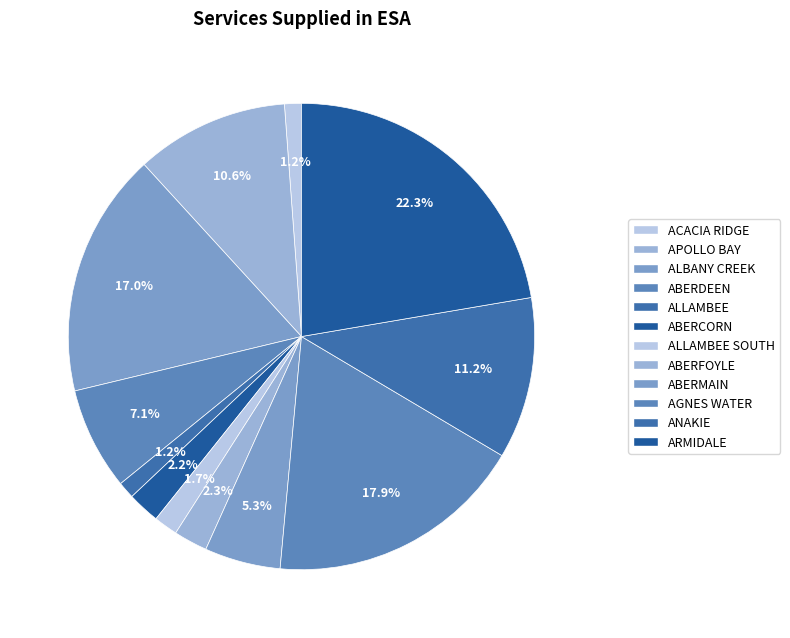

Is there a majority slice in this chart?

No